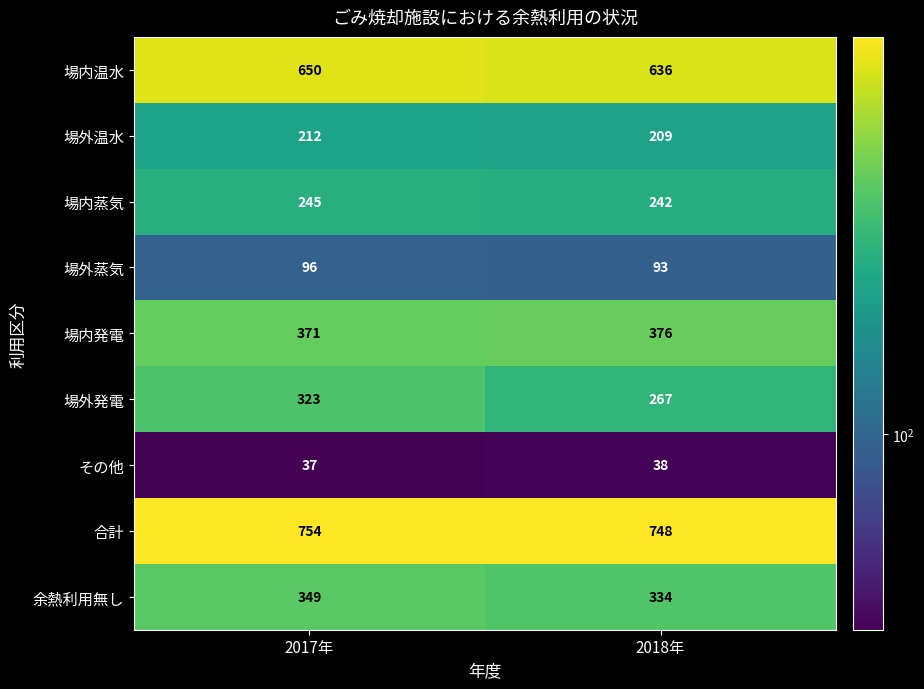

Read the 余熱利用無し value at 2018年, to the nearest 5.

335